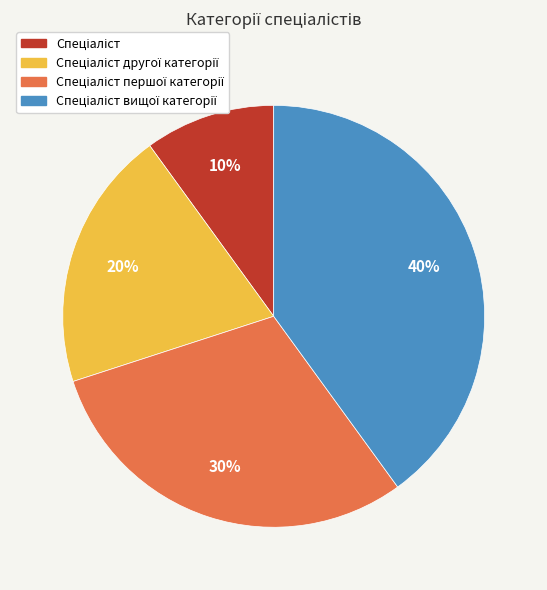

Is there a majority slice in this chart?

No